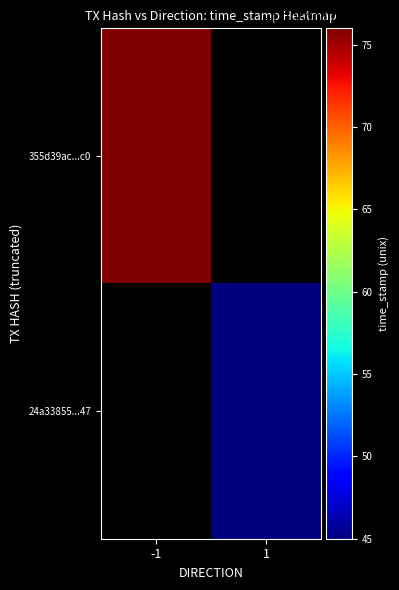

Rank the series by their maximum value, from highest to lowest.

355d39ac394c3c4da4aa14d8584ad4941a717c0, 24a33855bebbd083574775784dcc00d4e4e6a47